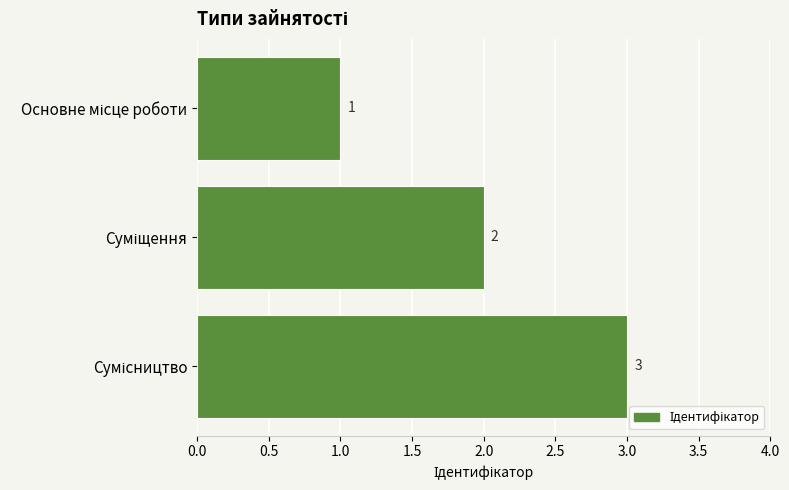

What is the sum of all values?

6